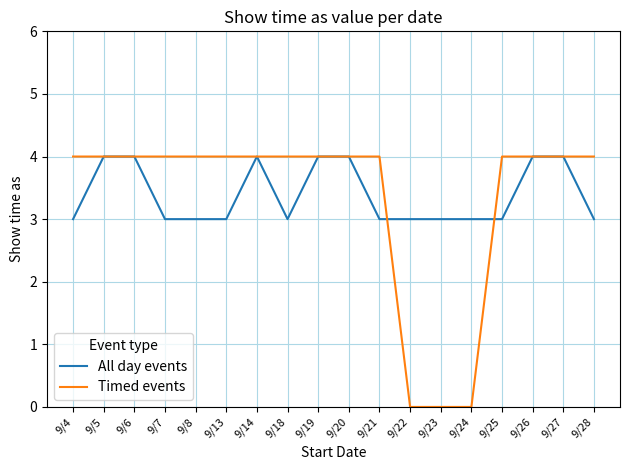

Which series has the widest spread of values?

Timed events